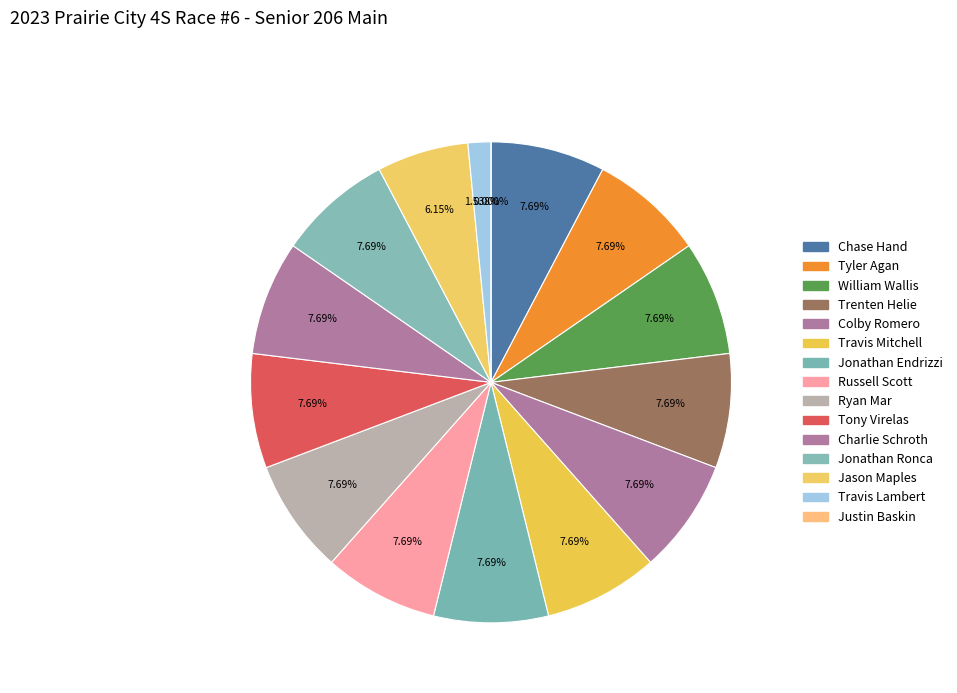

What is the smallest slice in the pie chart?

Justin Baskin